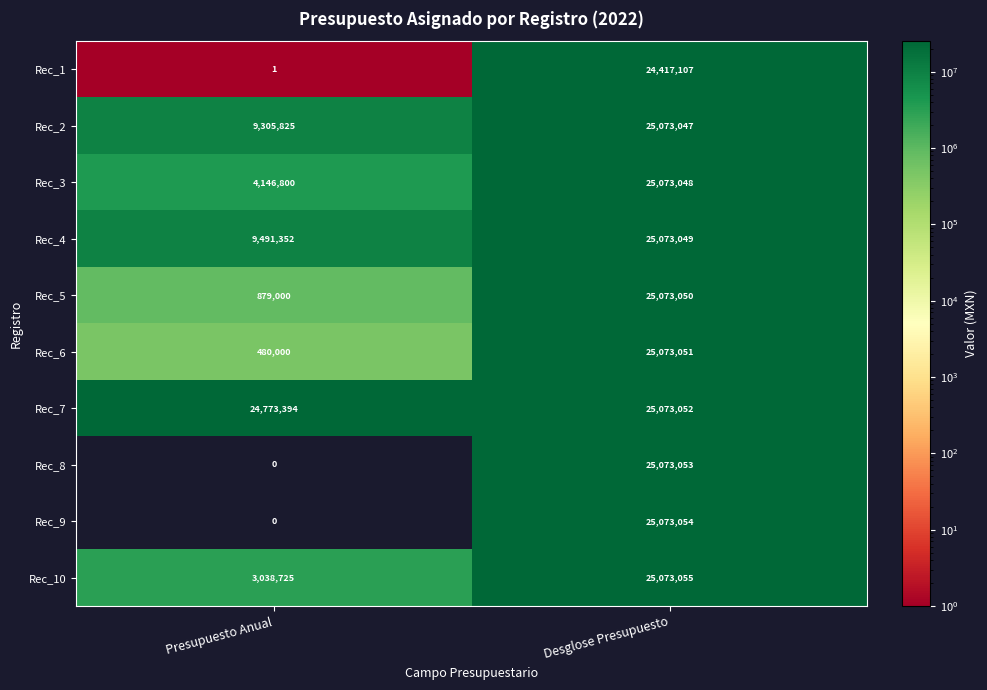

Between Presupuesto Anual and Desglose Presupuesto, which series saw the biggest shift?

Rec_9